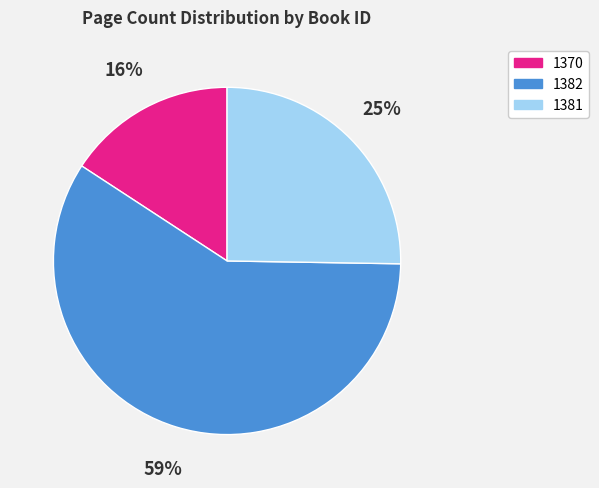

How many segments does this pie chart have?

3